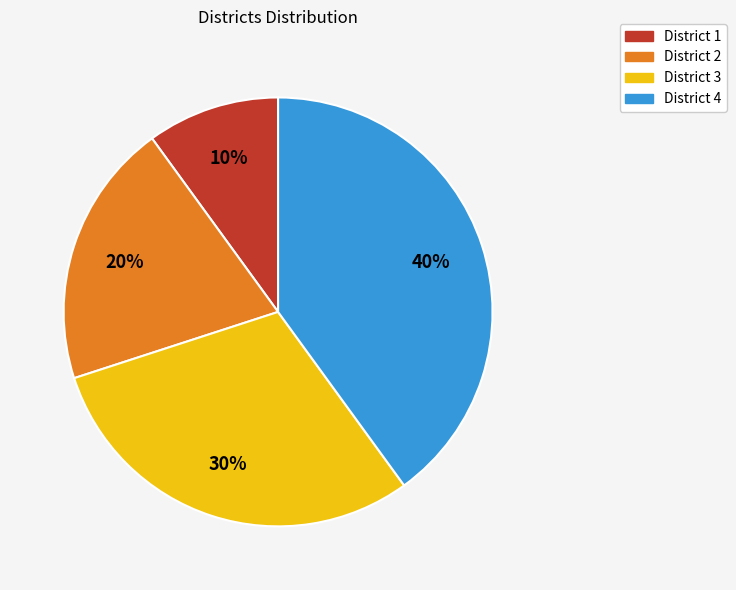

The District 1 slice represents 23% of the pie. True or false?

False